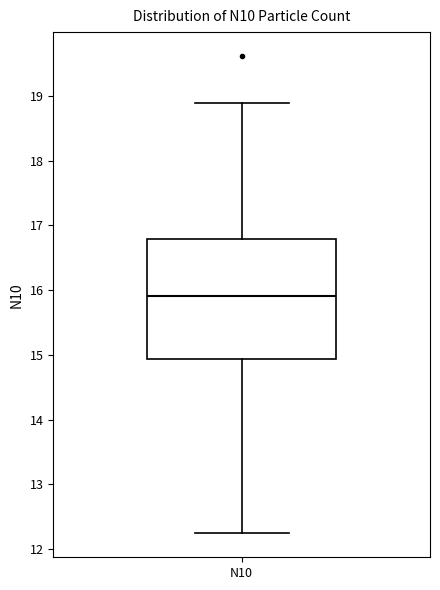

Read this box plot against the y-axis: the position of the median line, the range covered by the box, and the ends of both whiskers. The values are not printed on the chart, so give them approximately, as read against the axis.

median 15.9, box 14.9 to 16.8, whiskers 12.2 to 18.9